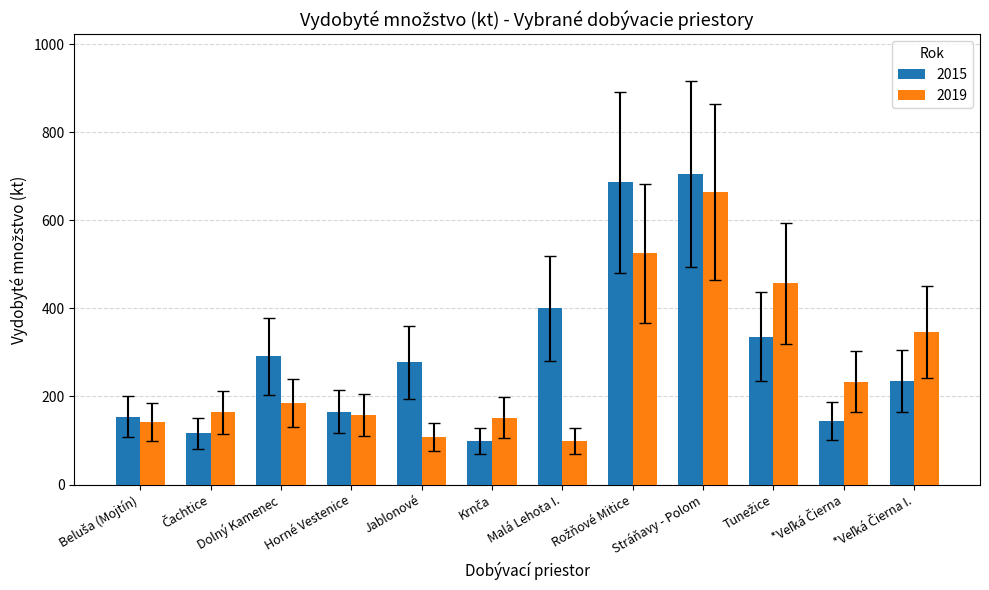

Is it true that 2019 equals 26.9 at Malá Lehota I.?

False